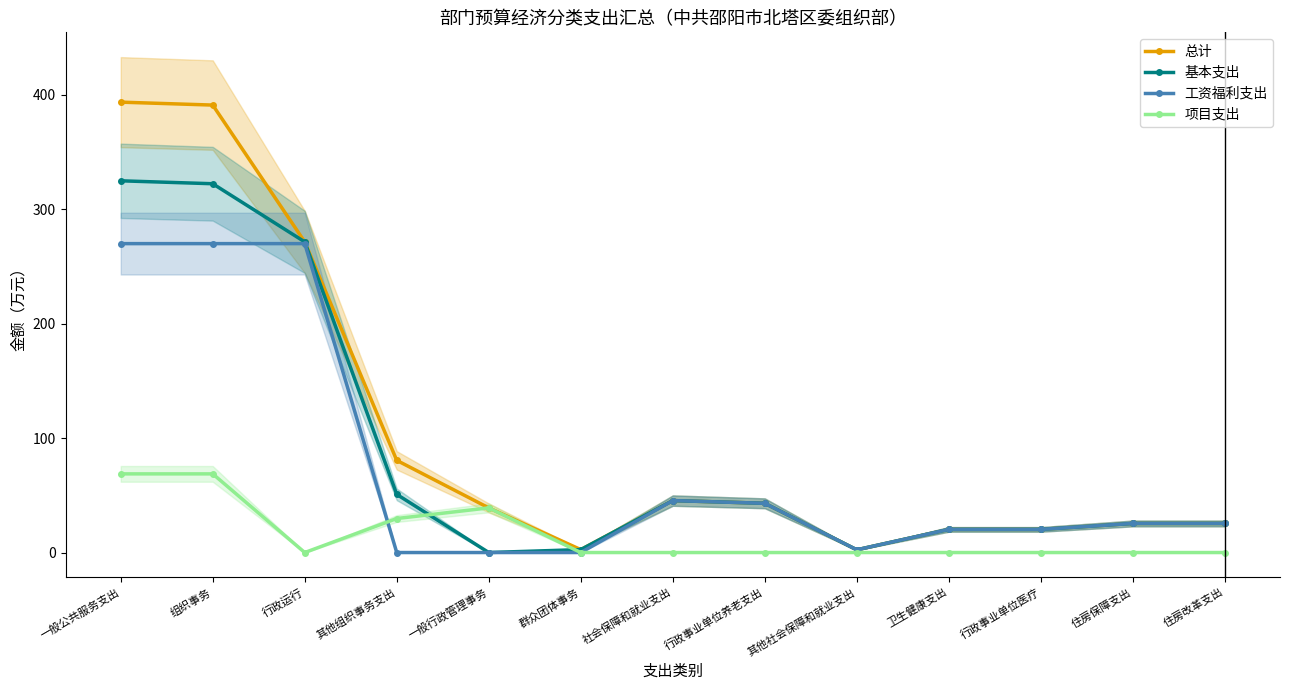

What is the label of the 4th point from the right?

卫生健康支出